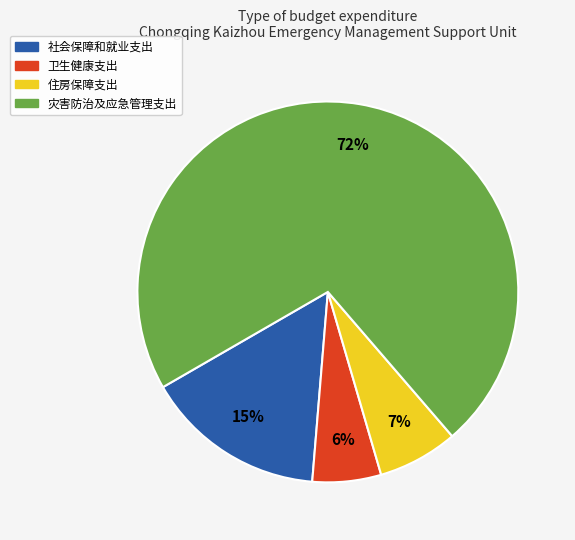

To the nearest percent, what is the difference between the 灾害防治及应急管理支出 and 社会保障和就业支出 slice percentages?

57%